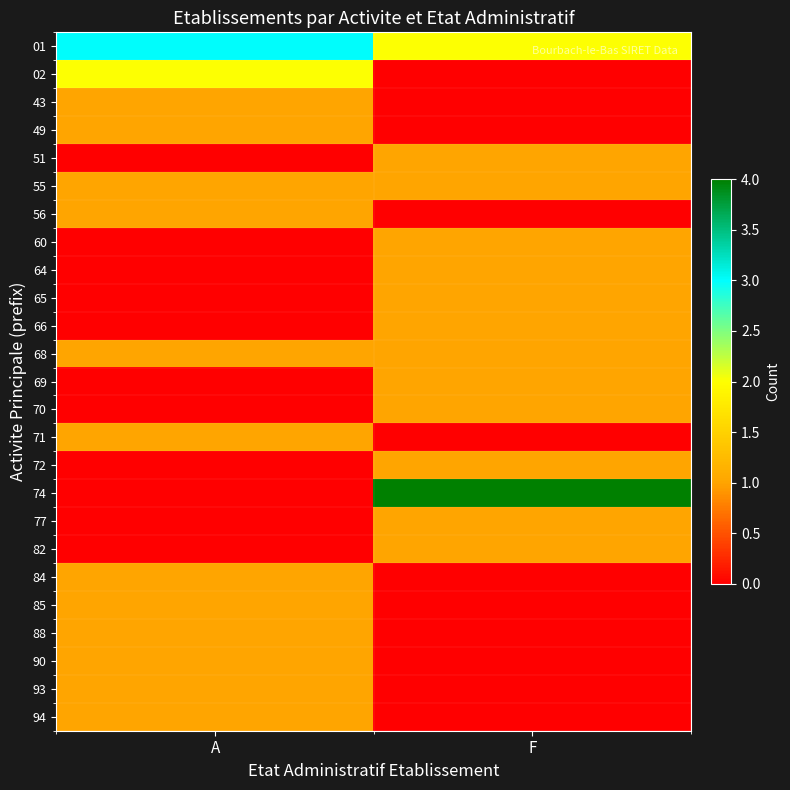

Reading right to left, extract all data points from this chart.

01: F=2	A=3
02: F=0	A=2
43: F=0	A=1
49: F=0	A=1
51: F=1	A=0
55: F=1	A=1
56: F=0	A=1
60: F=1	A=0
64: F=1	A=0
65: F=1	A=0
66: F=1	A=0
68: F=1	A=1
69: F=1	A=0
70: F=1	A=0
71: F=0	A=1
72: F=1	A=0
74: F=4	A=0
77: F=1	A=0
82: F=1	A=0
84: F=0	A=1
85: F=0	A=1
88: F=0	A=1
90: F=0	A=1
93: F=0	A=1
94: F=0	A=1